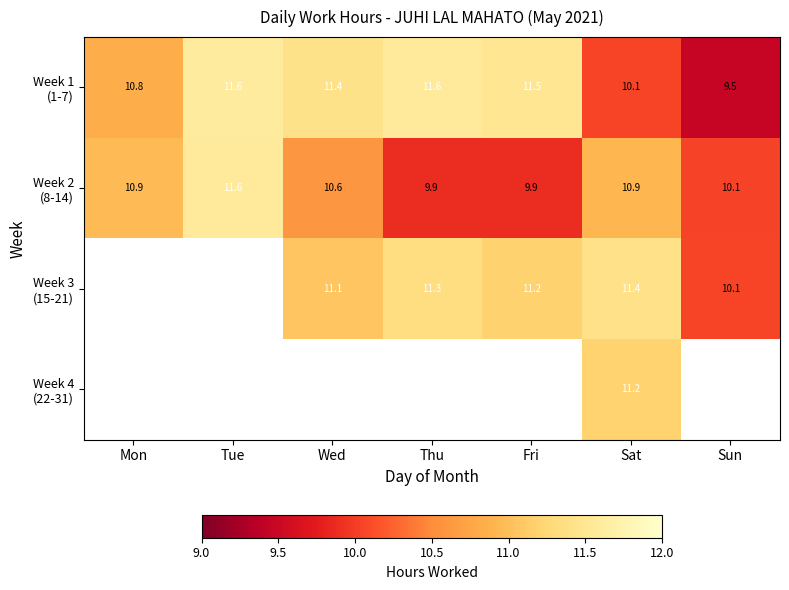

How many distinct data groups are displayed?

4